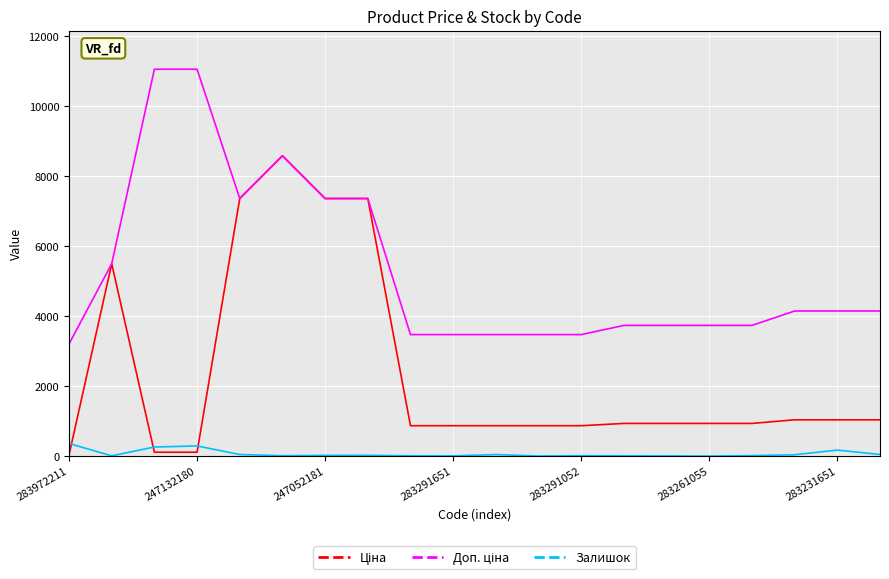

Where does the Залишок series first go above 20?

283972211